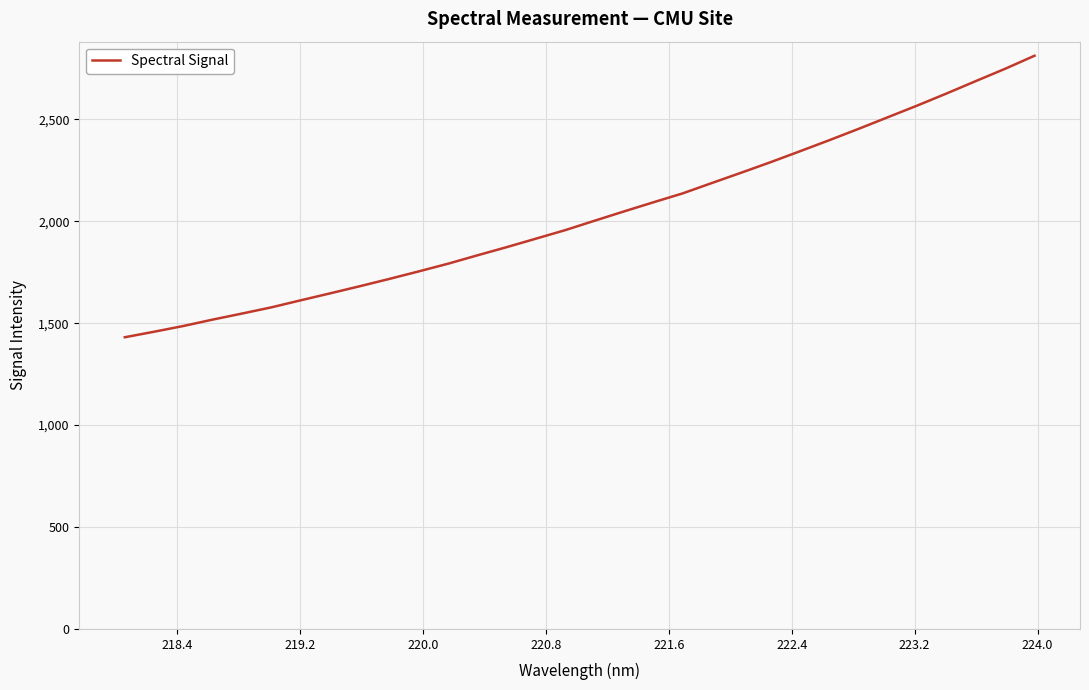

What is the difference between the second highest and minimum values?

1317.0